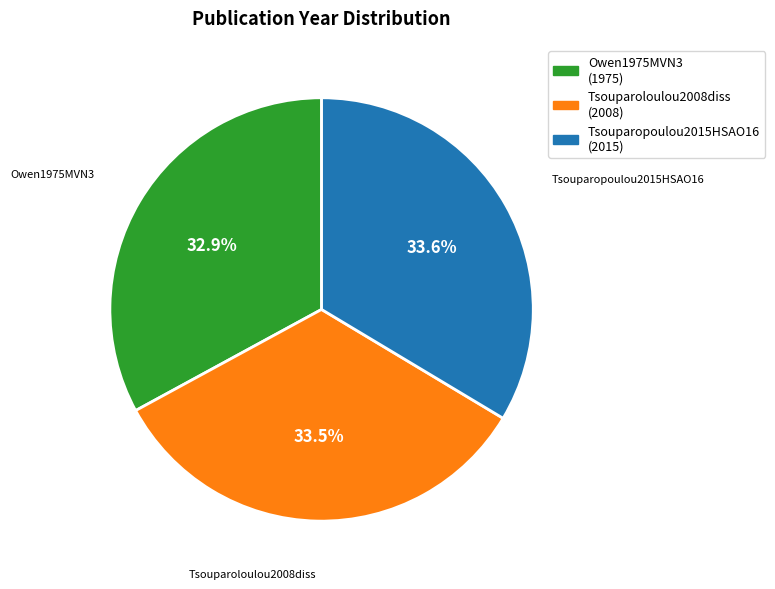

How many slices are in this pie chart?

3